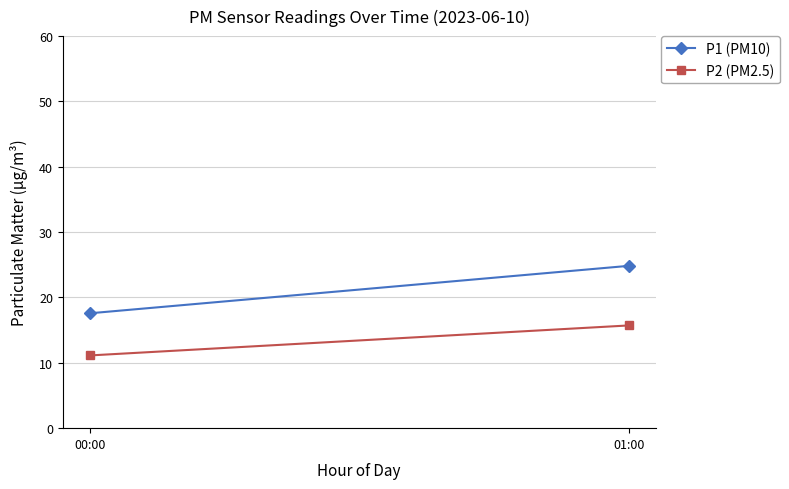

Reading left to right, extract all data points from this chart.

P1 (PM10): 00:00=17.6	01:00=24.8
P2 (PM2.5): 00:00=11.1	01:00=15.7